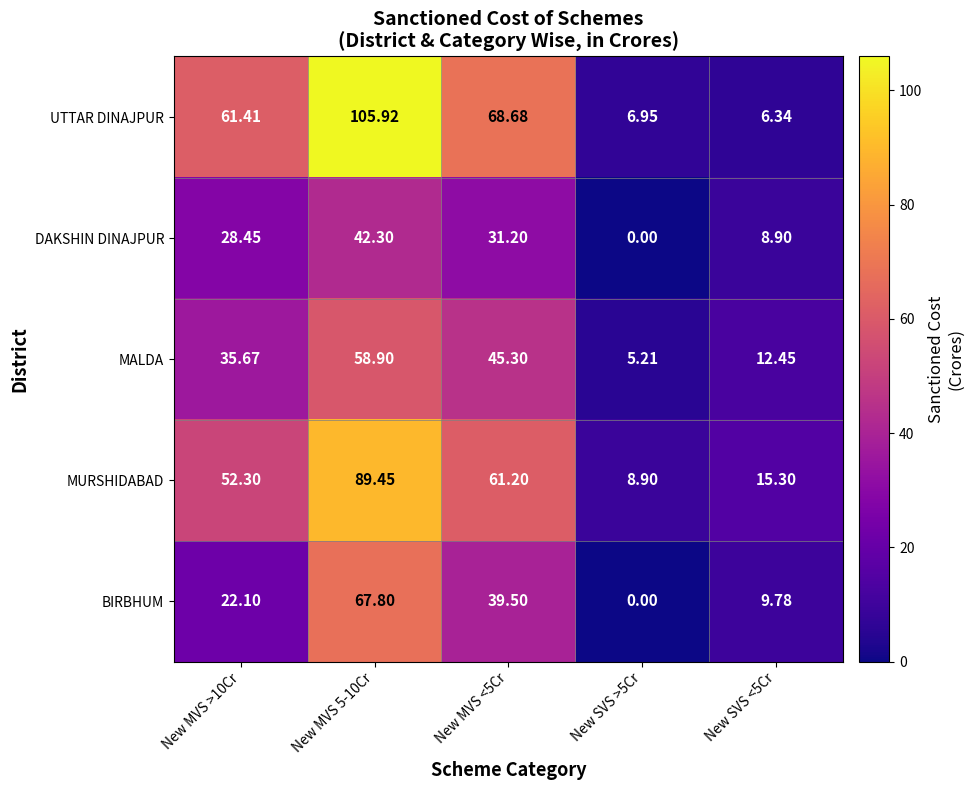

Between New MVS 5-10Cr and New SVS <5Cr, which series saw the biggest shift?

UTTAR DINAJPUR